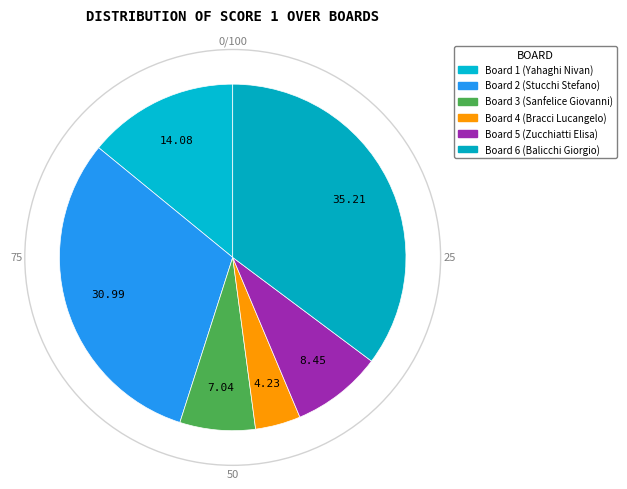

Which category has the biggest portion of the pie?

Board 6 (Balicchi Giorgio)